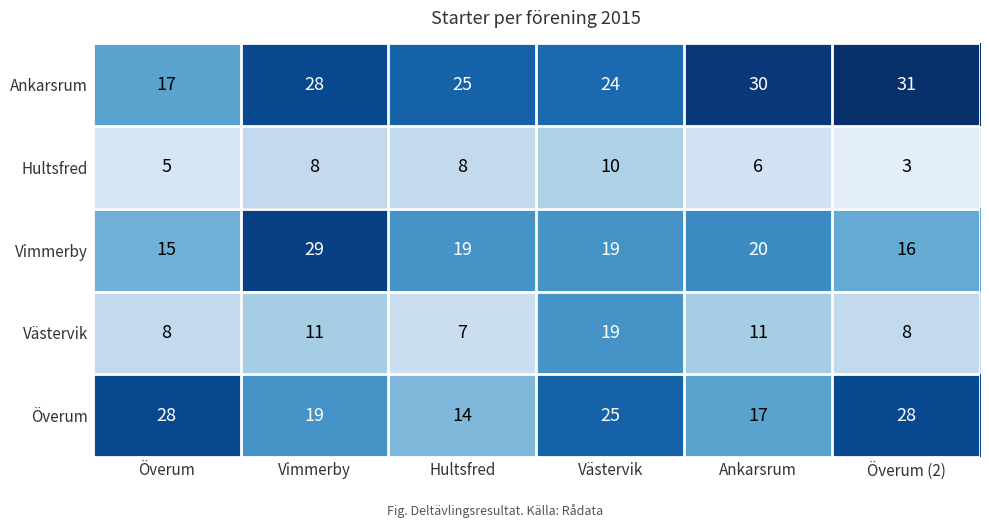

Is it true that Vimmerby equals 14 at Ankarsrum?

False